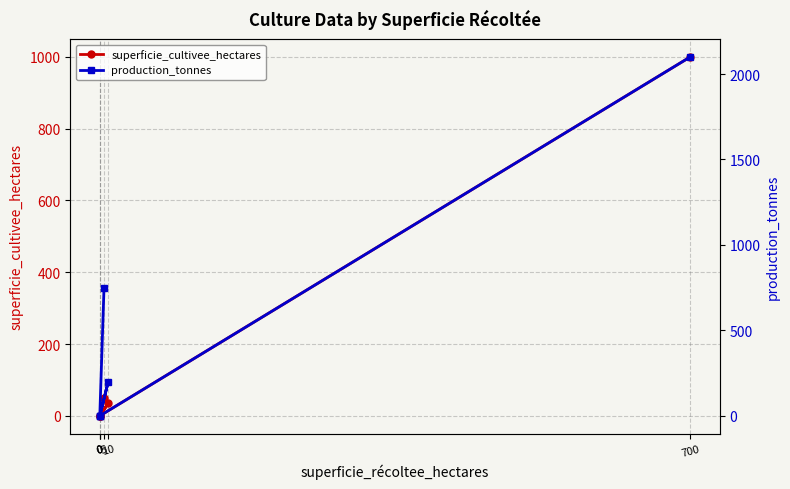

The production_tonnes series shows 750 at 5. True or false?

True